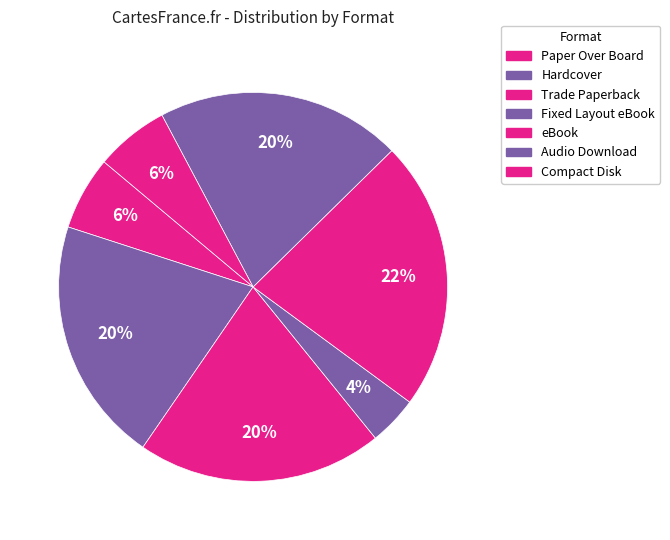

To the nearest percent, what is the difference between the largest and smallest slice percentages?

18%